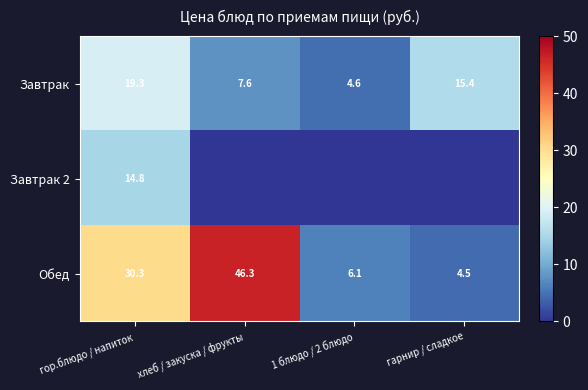

How many distinct data groups are displayed?

3